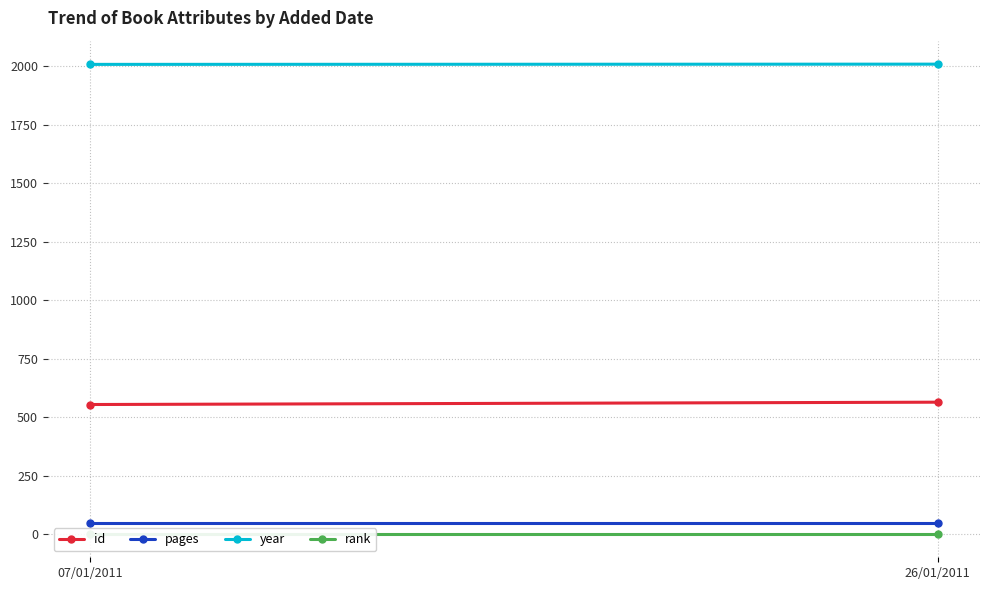

What is the greatest value displayed?

2010